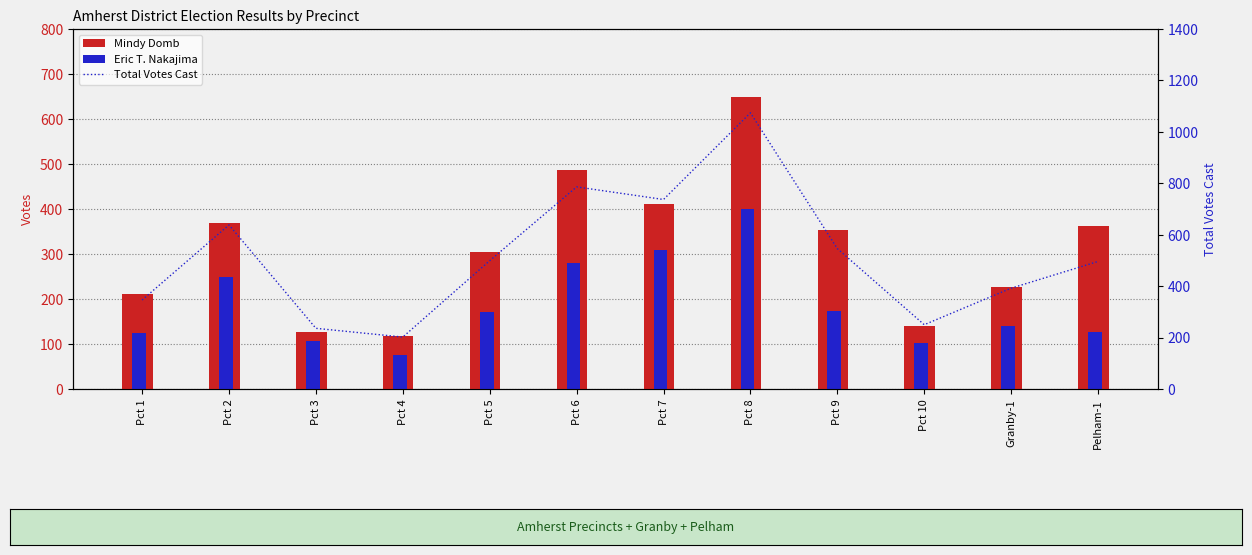

What is the label of the 9th bar from the left?

Pct 9